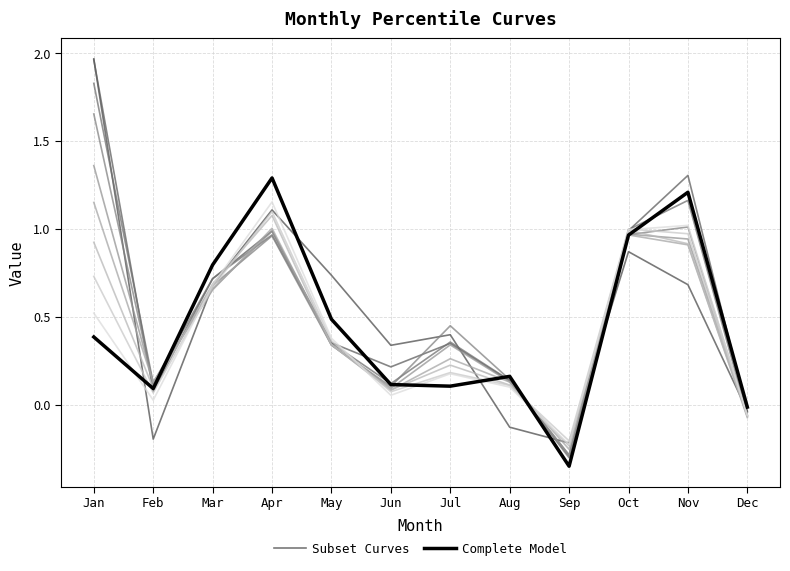

True or false: Complete Model has more than 1 points higher than both neighbors.

True